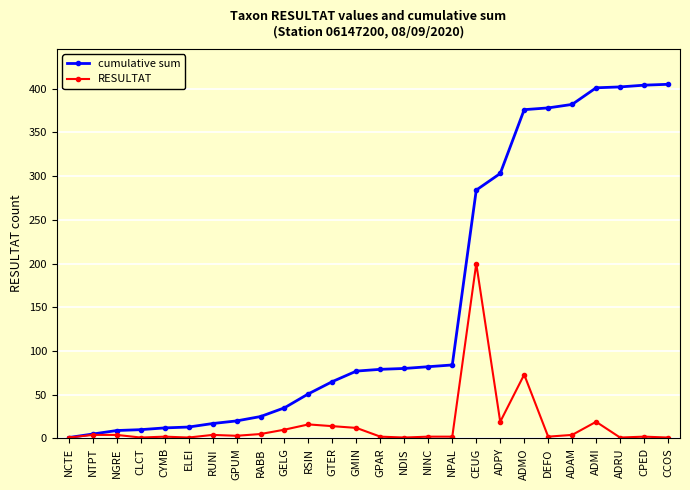

True or false: RESULTAT has more than 2 points higher than both neighbors.

True